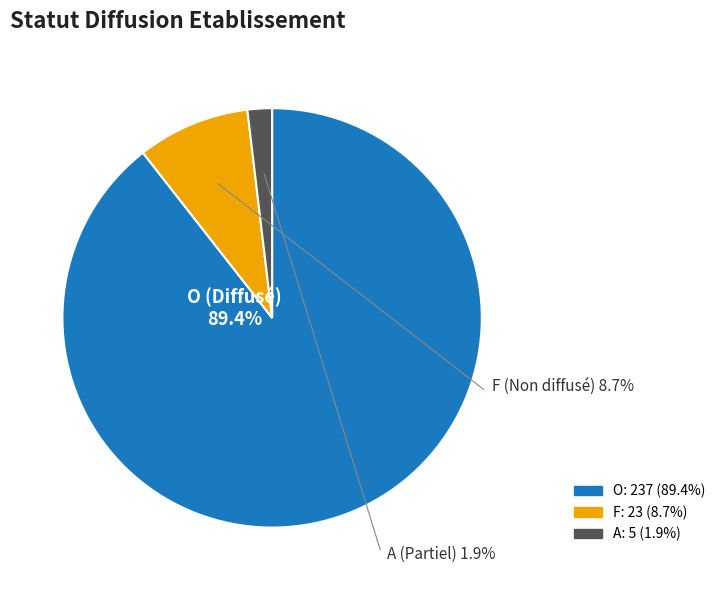

How many slices are in this pie chart?

3